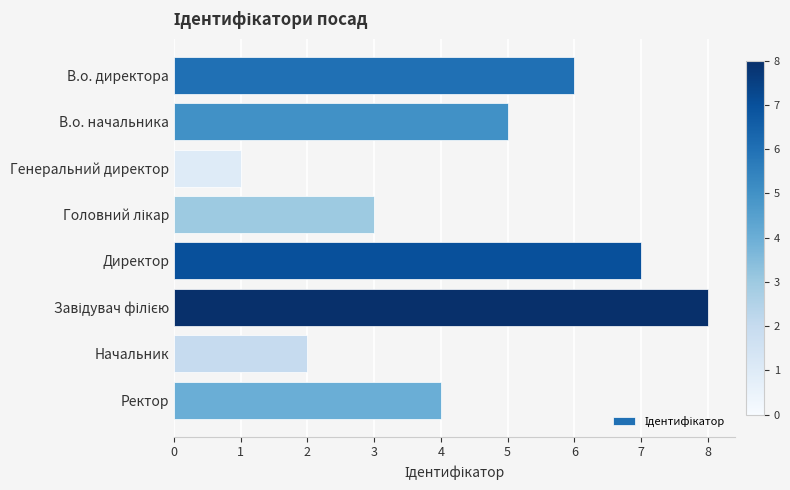

What is the difference between the maximum and second lowest values?

6